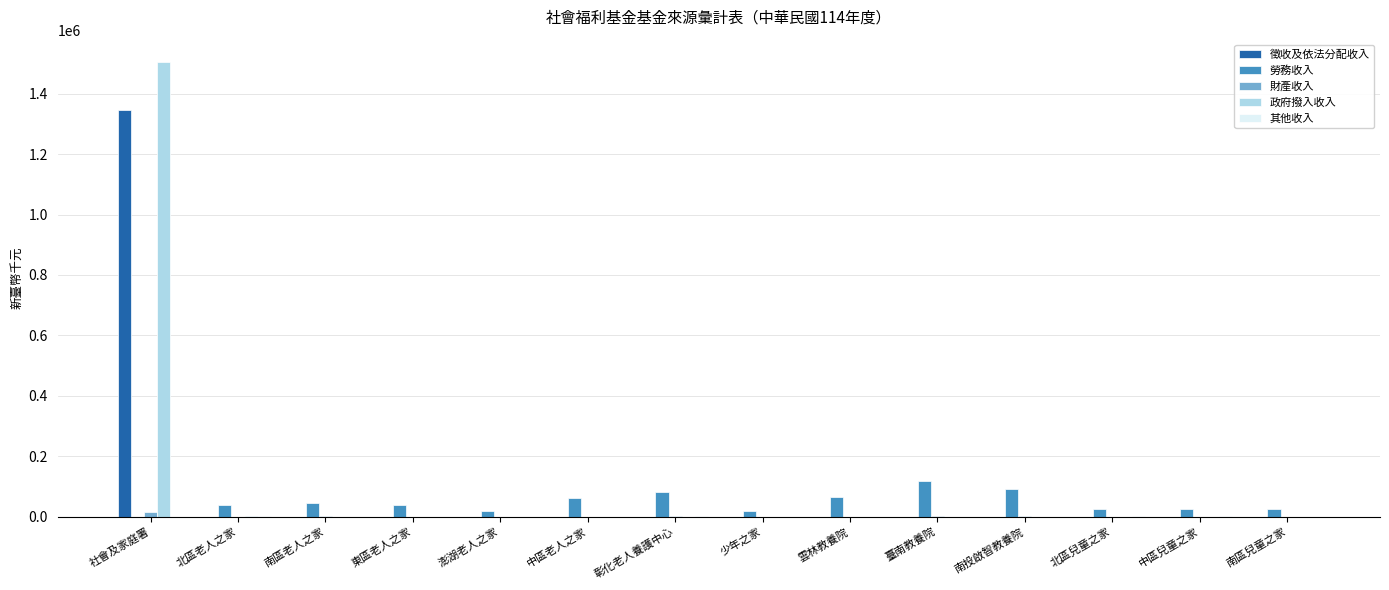

What is the total value across all series at 臺南教養院?

117637